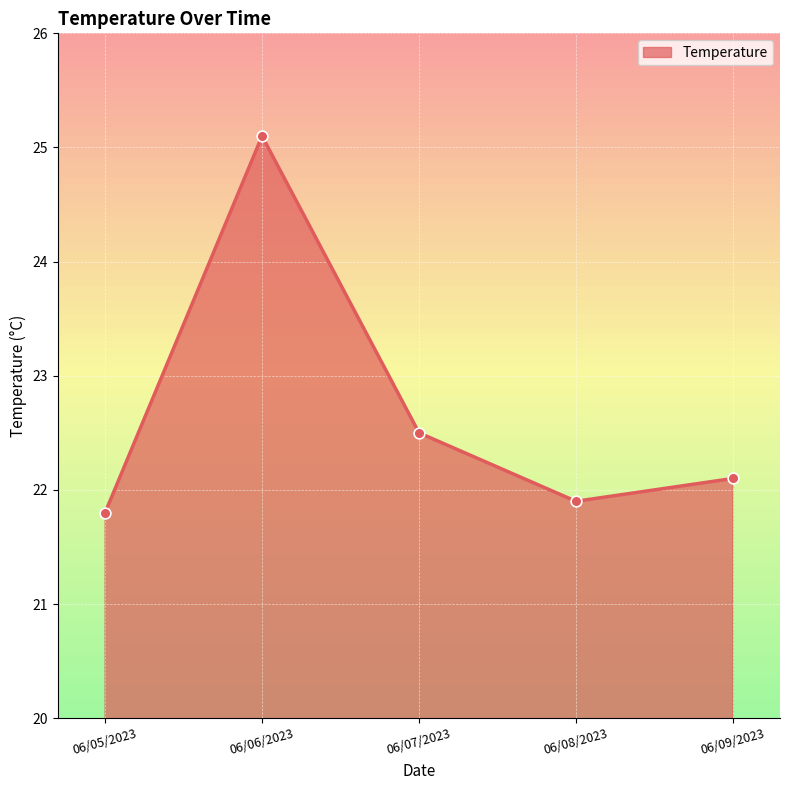

Which has a higher value, 06/07/2023 or 06/09/2023?

06/07/2023